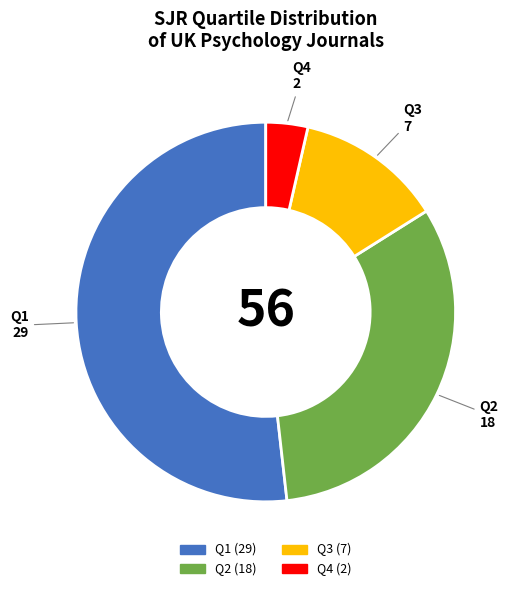

What is the ratio of the value at Q2 to the value at Q3?

2.6